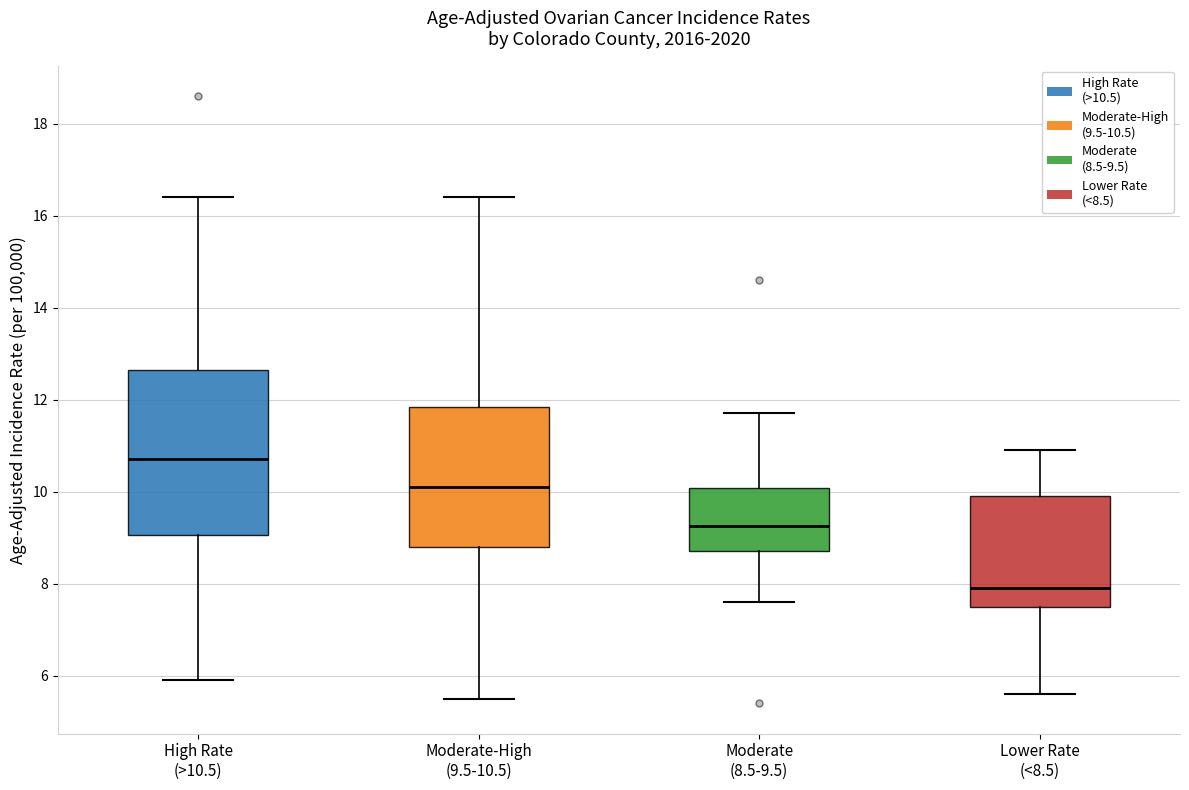

Which box's median line is the lowest?

Lower Rate (<8.5)